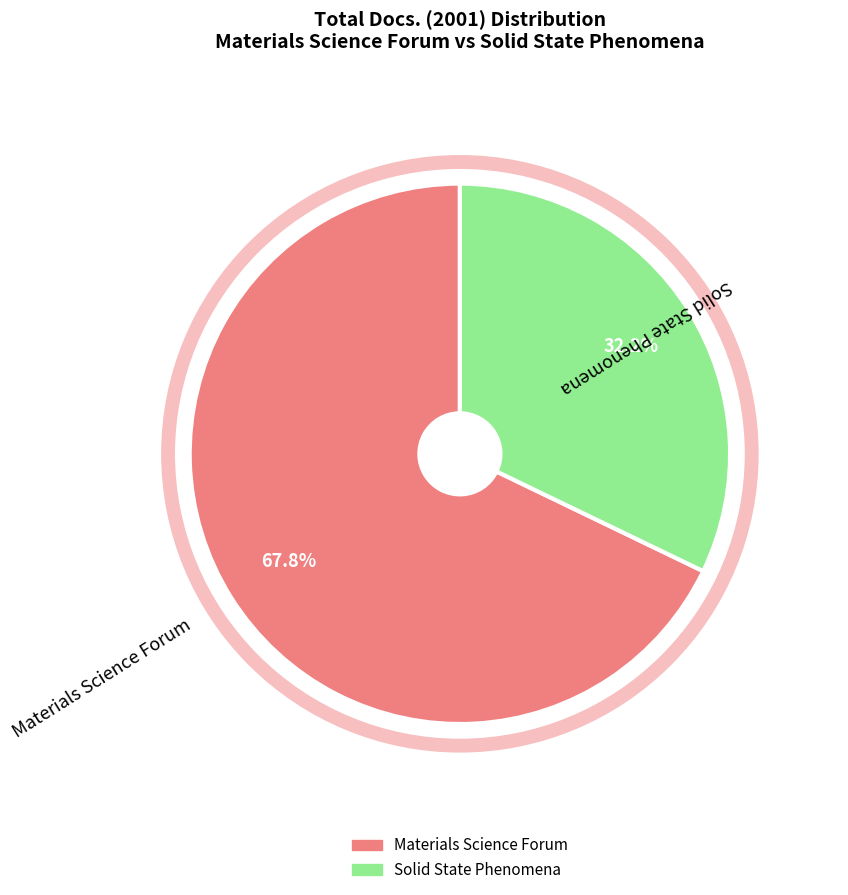

To the nearest percent, what is the combined percentage of Materials Science Forum and Solid State Phenomena?

100%